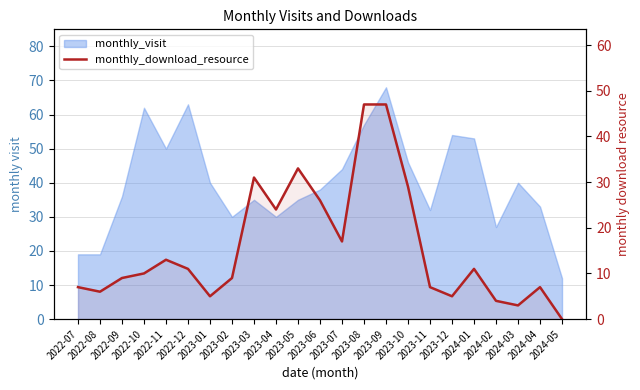

What is the average value?

16